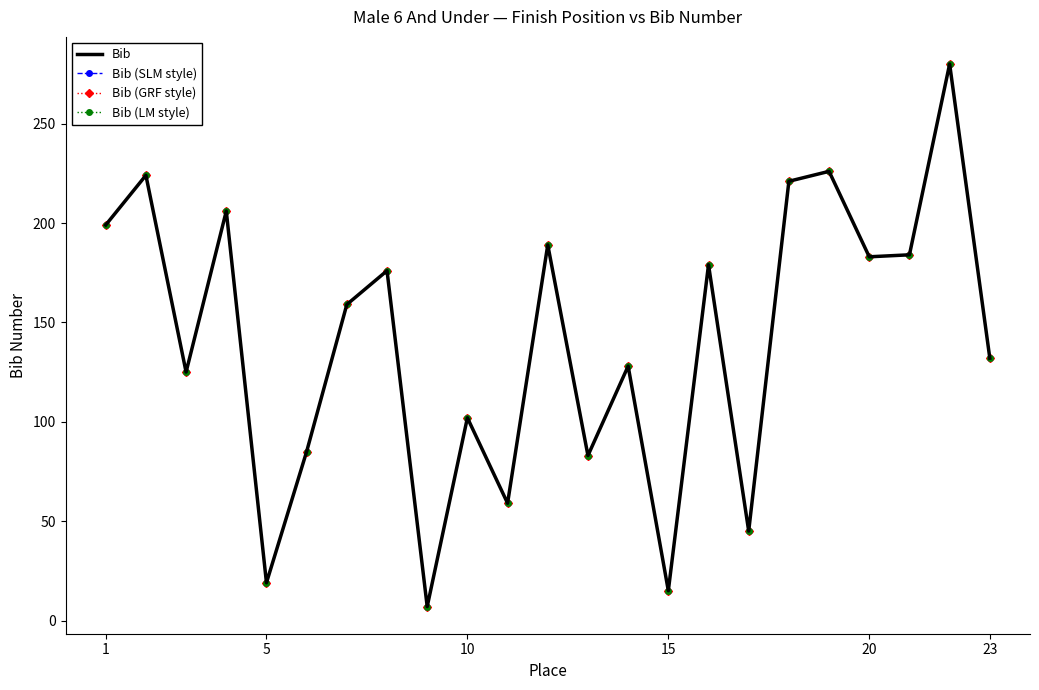

Where does the Bib (SLM style) series first go above 159?

1